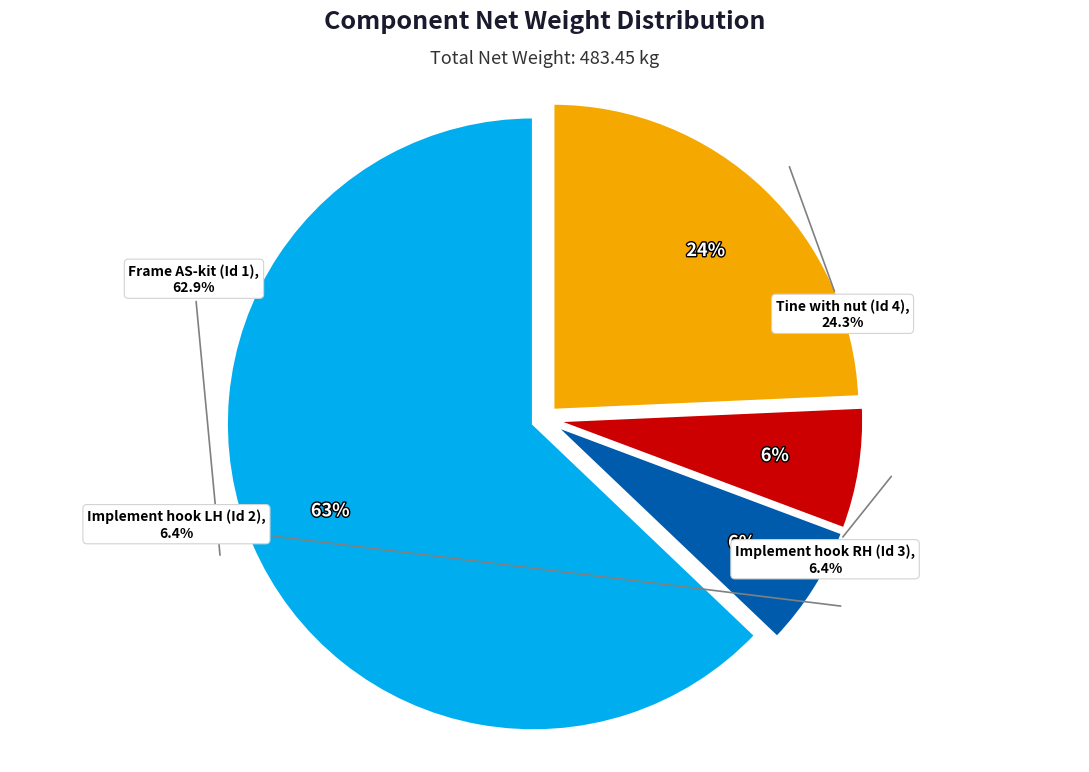

Is it true that Implement hook RH (Id 3) is 20% of the pie?

False